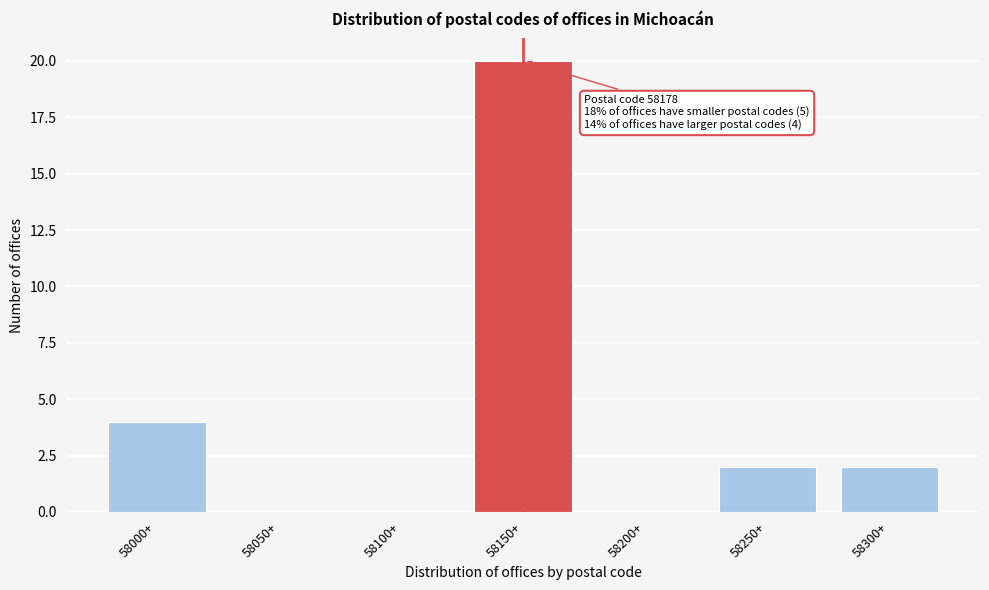

Reading right to left, extract all data points from this chart.

58300+=2	58250+=2	58200+=0	58150+=20	58100+=0	58050+=0	58000+=4